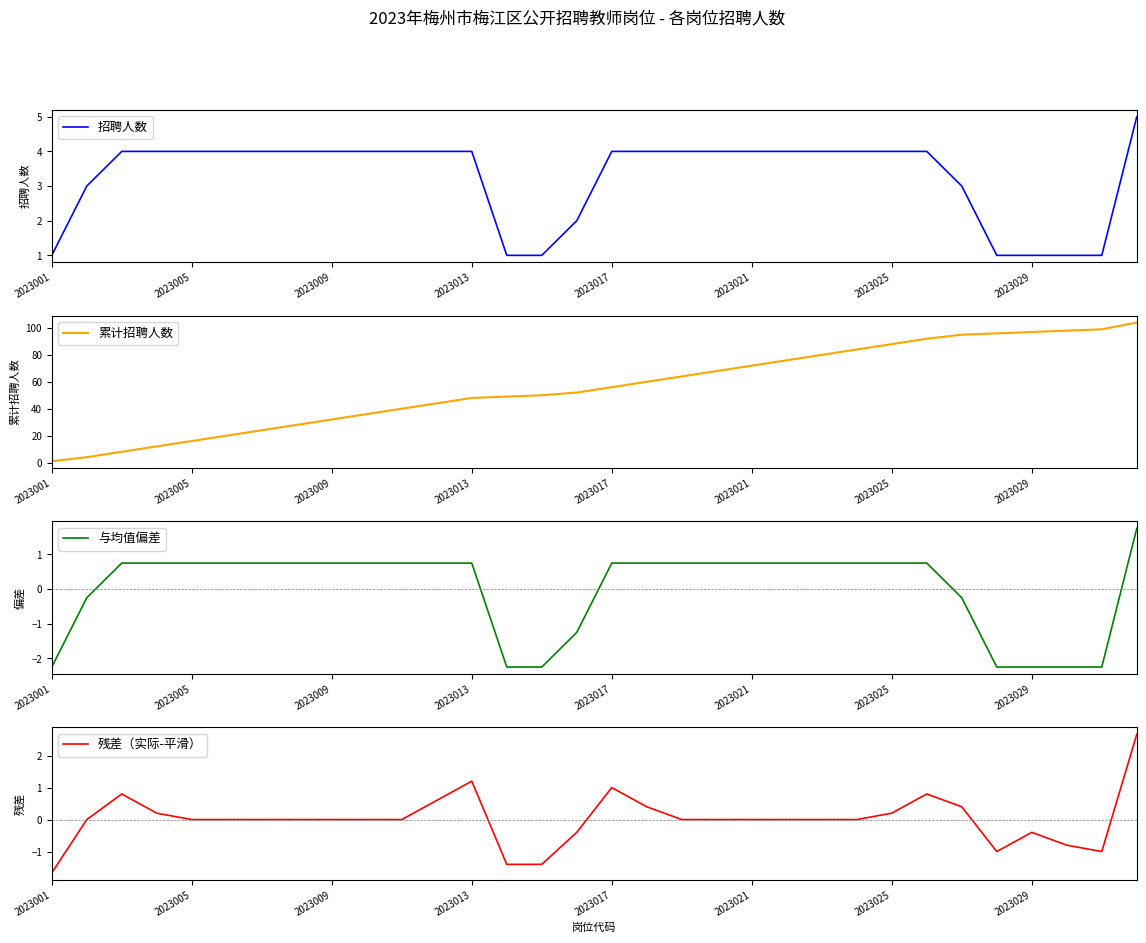

Where does the 累计招聘人数 series first go above 56?

17